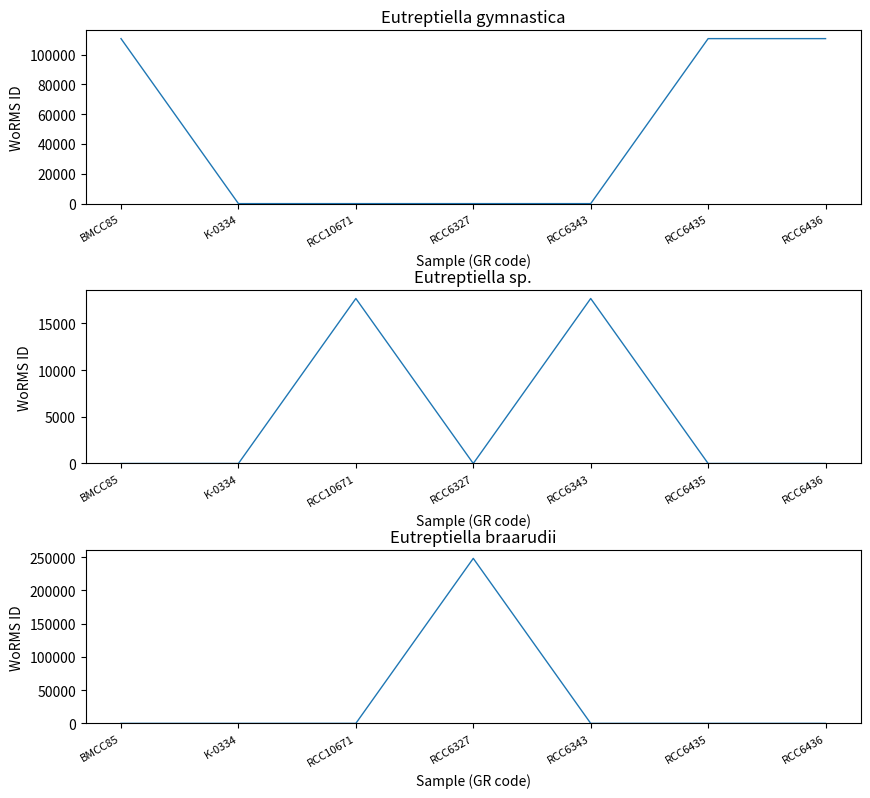

Count the Eutreptiella sp. values in the range 0 to 17657.

7